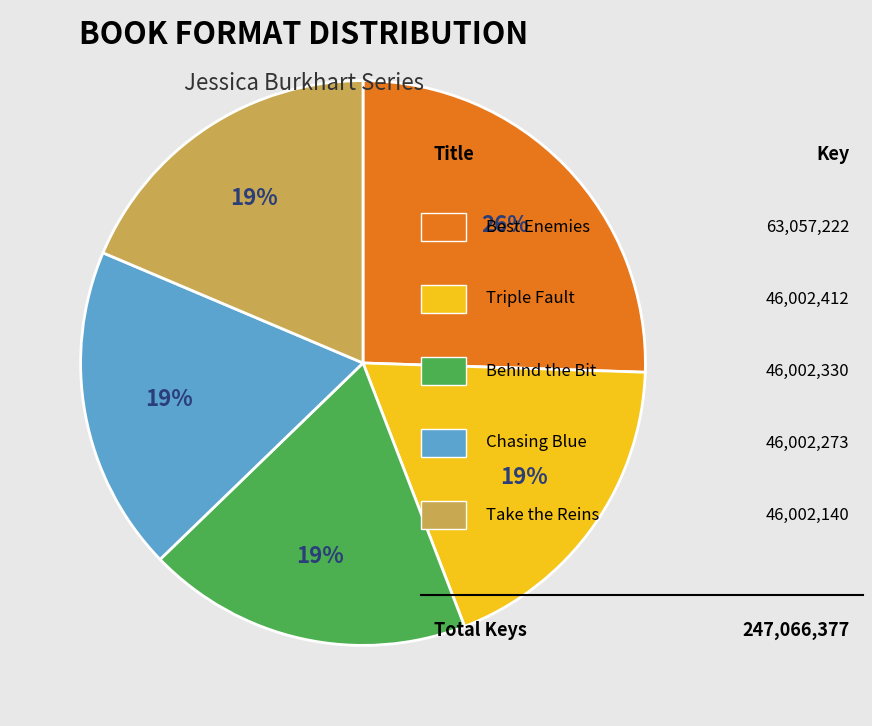

Is there a majority slice in this chart?

No